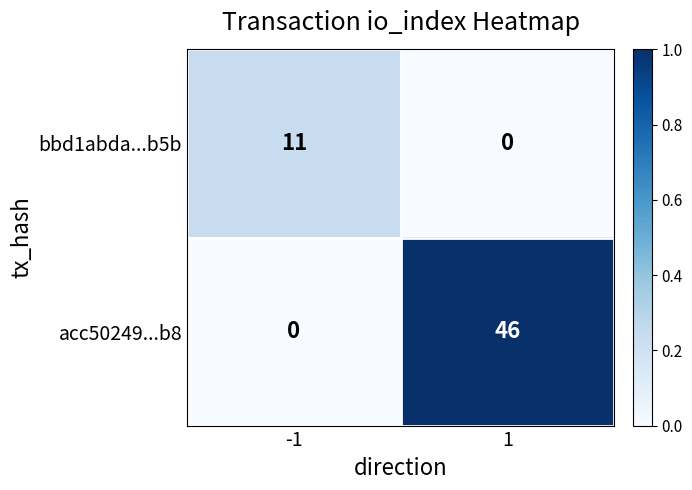

Rank the series by their maximum value, from highest to lowest.

acc50249...b8, bbd1abda...b5b